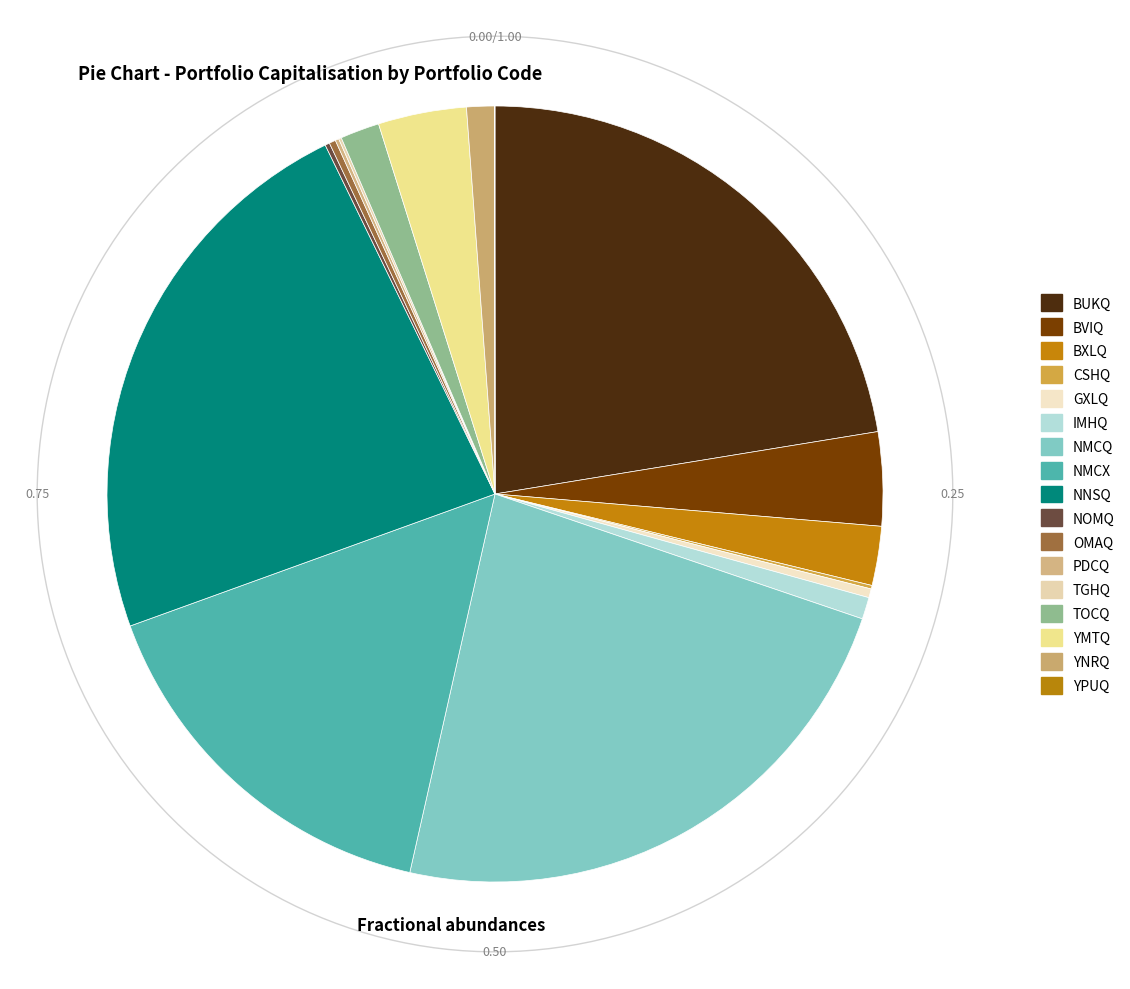

Which category has the biggest portion of the pie?

NNSQ